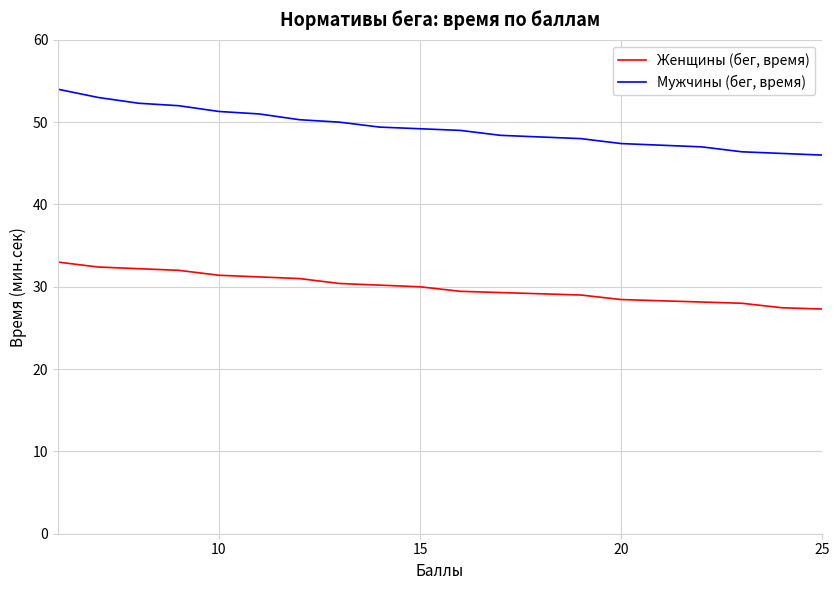

What is the difference between the maximum and minimum values in the Женщины (бег, время) series?

5.7